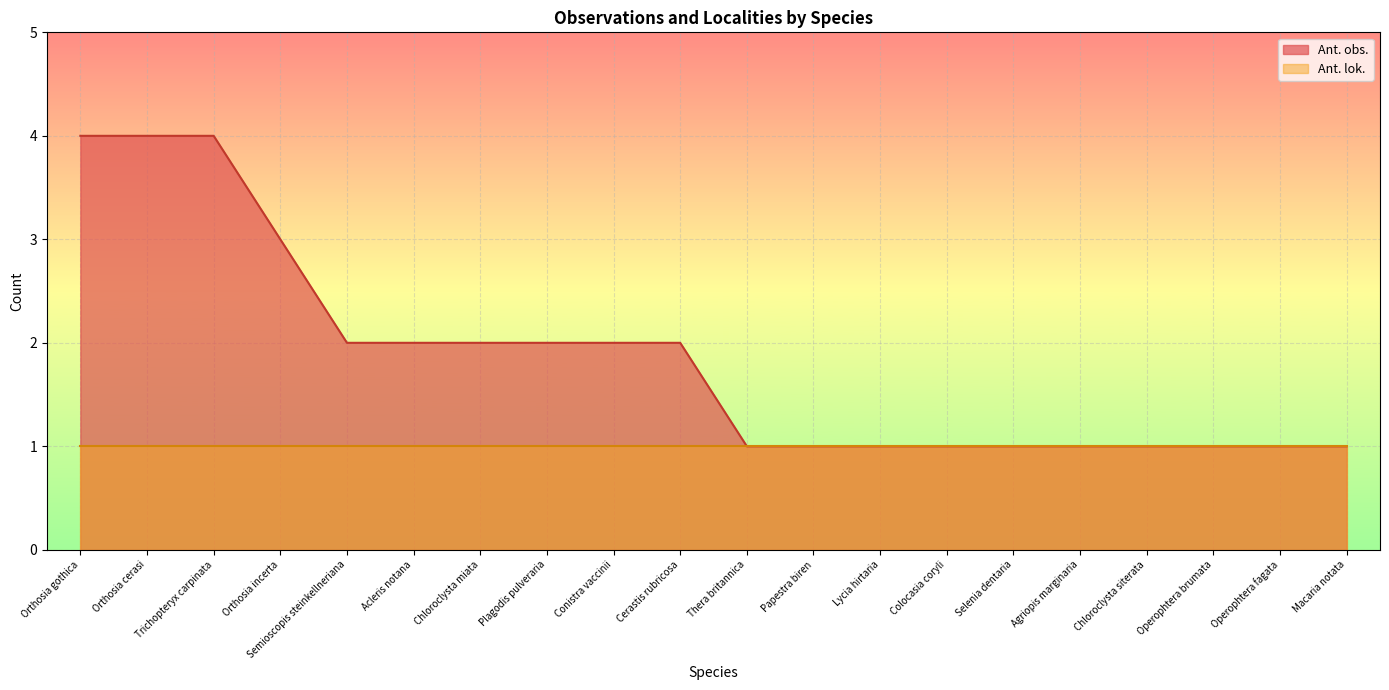

What is the change in value from Orthosia cerasi to Colocasia coryli?

-3